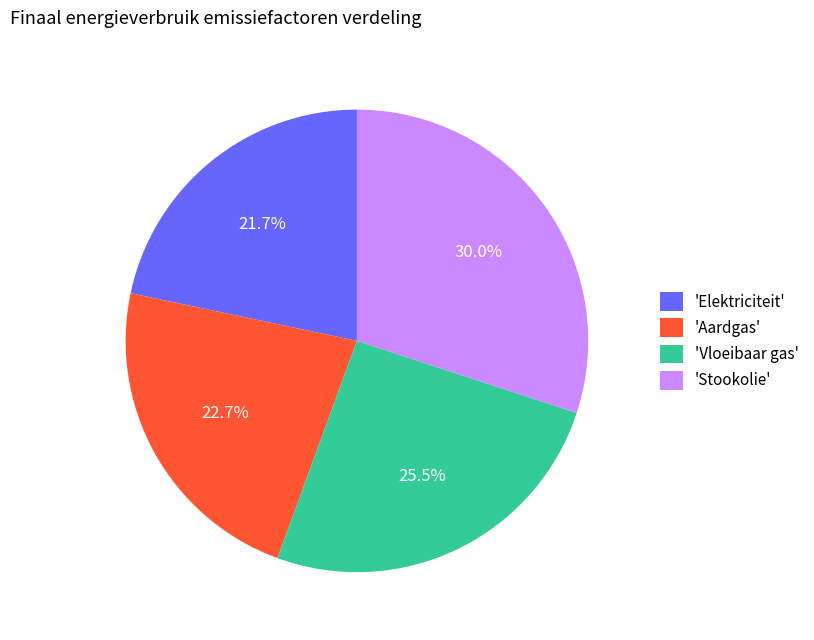

Is there a majority slice in this chart?

No